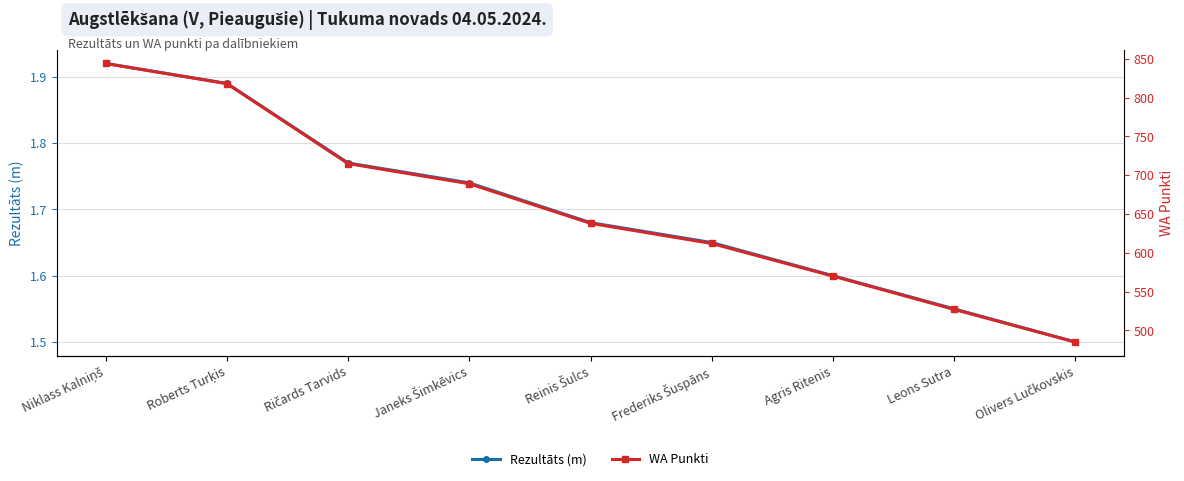

True or false: Rezultāts (m) and WA Punkti cross at least once.

False